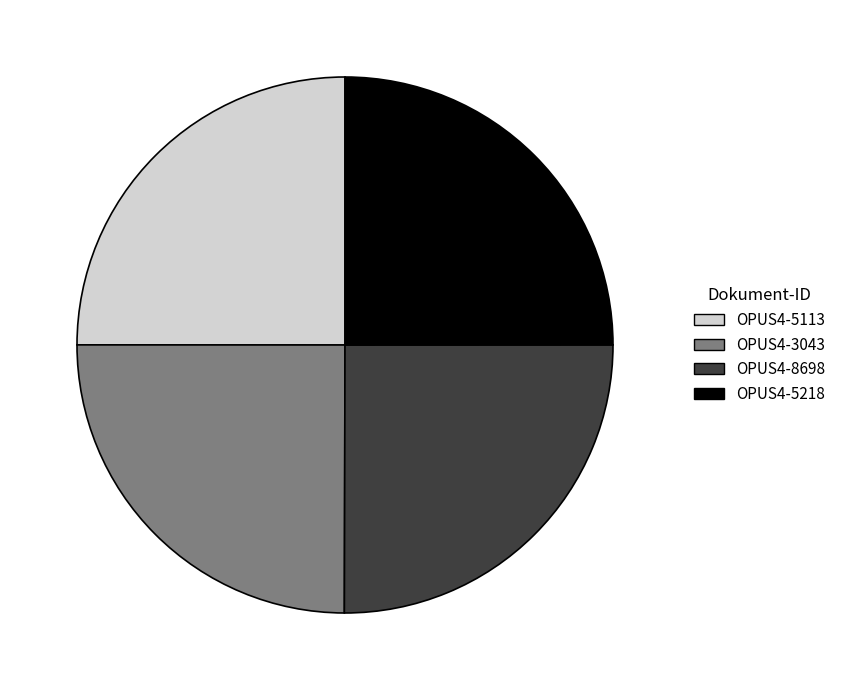

Does OPUS4-3043 represent more than half of the total?

No